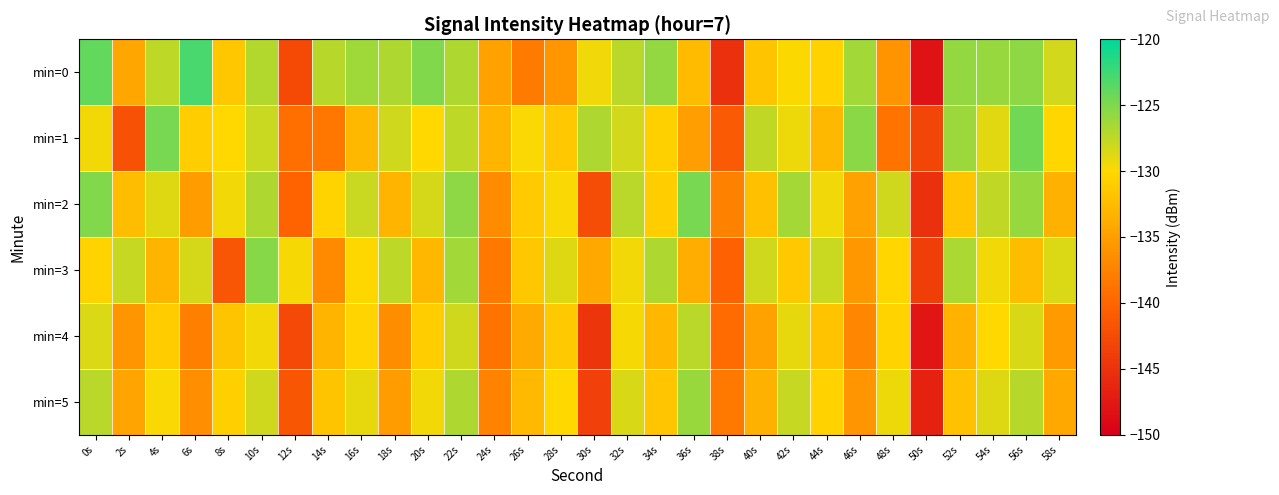

Between 8s and 16s, which is larger?

16s